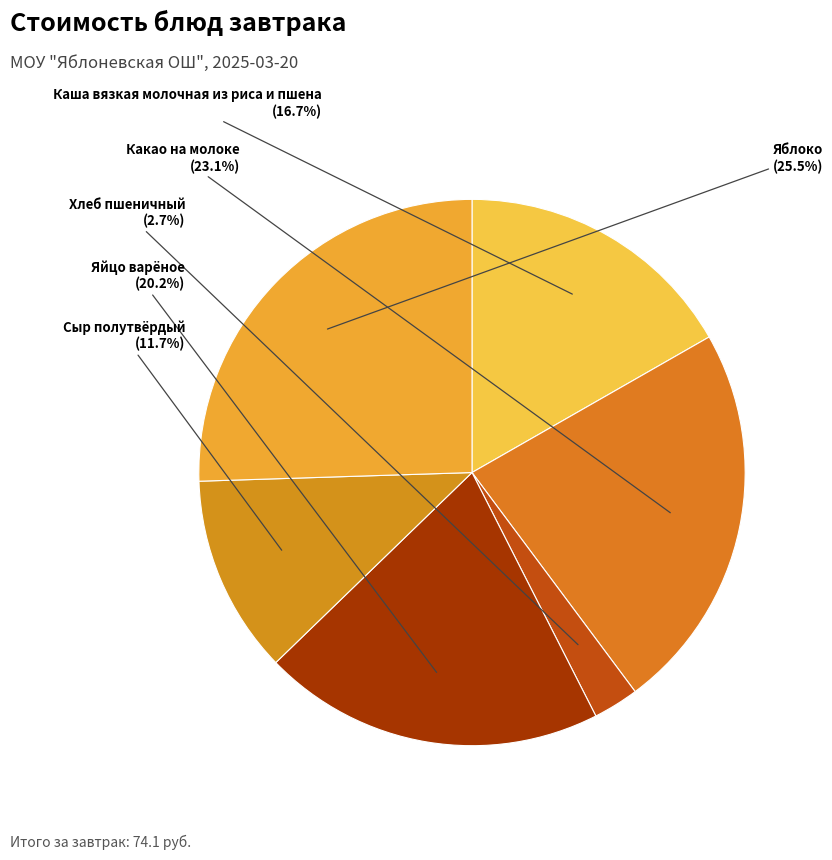

Do Сыр полутвёрдый and Какао на молоке together represent more than half of the pie?

No